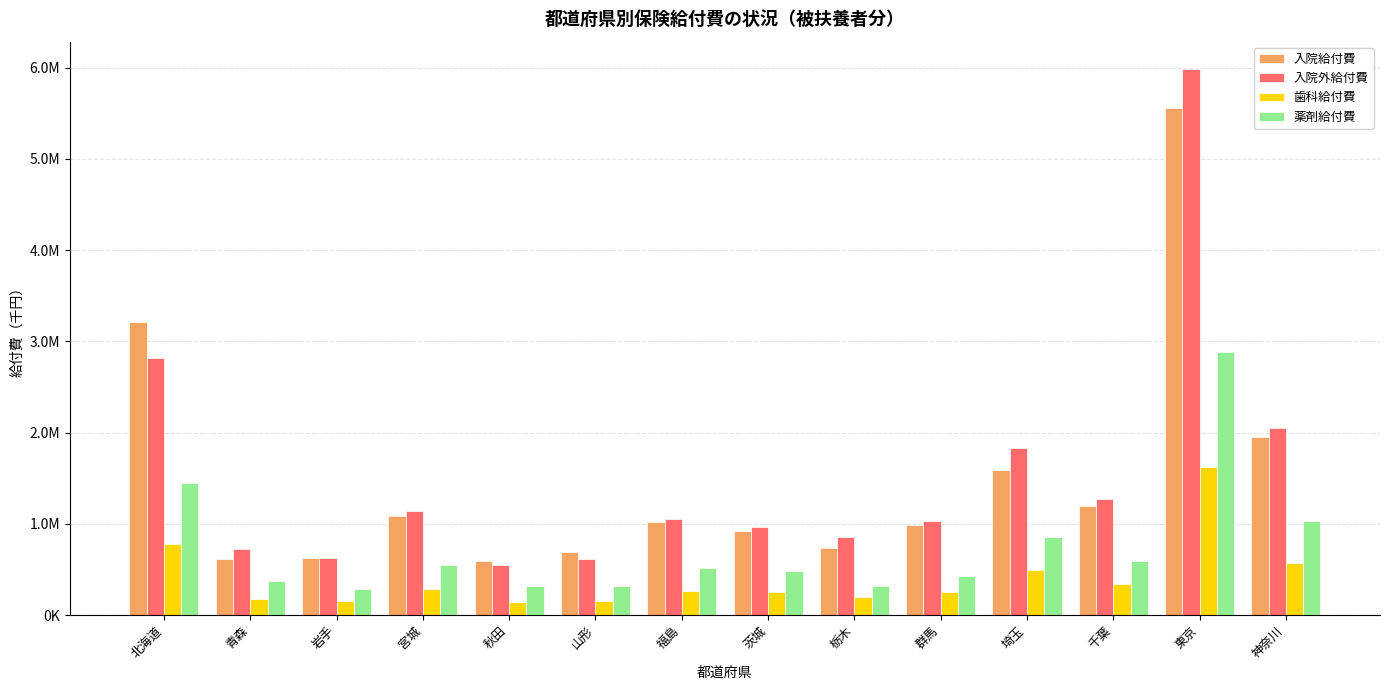

Does the chart contain any negative values?

No